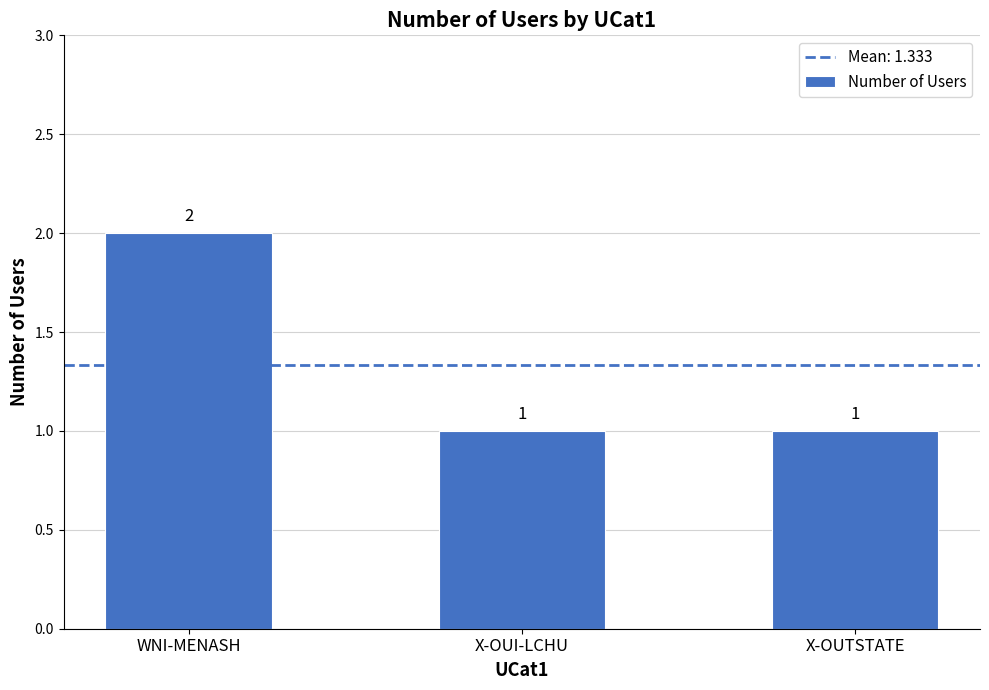

How many bars are there in total?

3